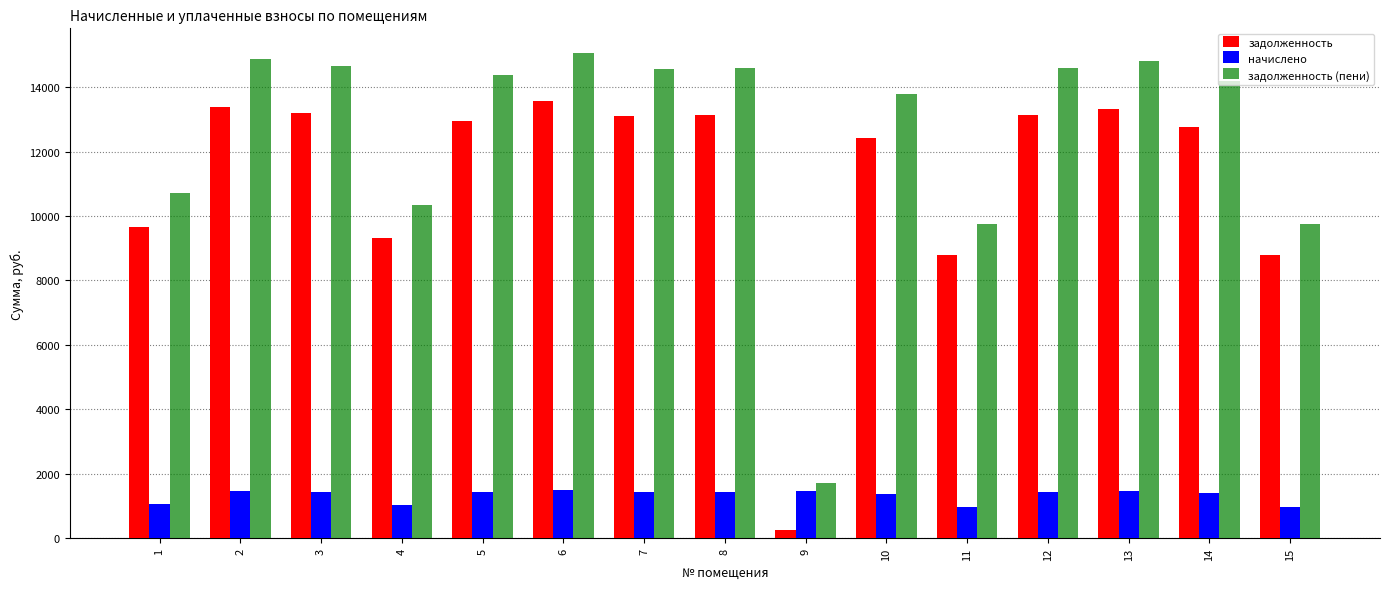

What is the sum of the задолженность values at 8 and 7?

26254.6